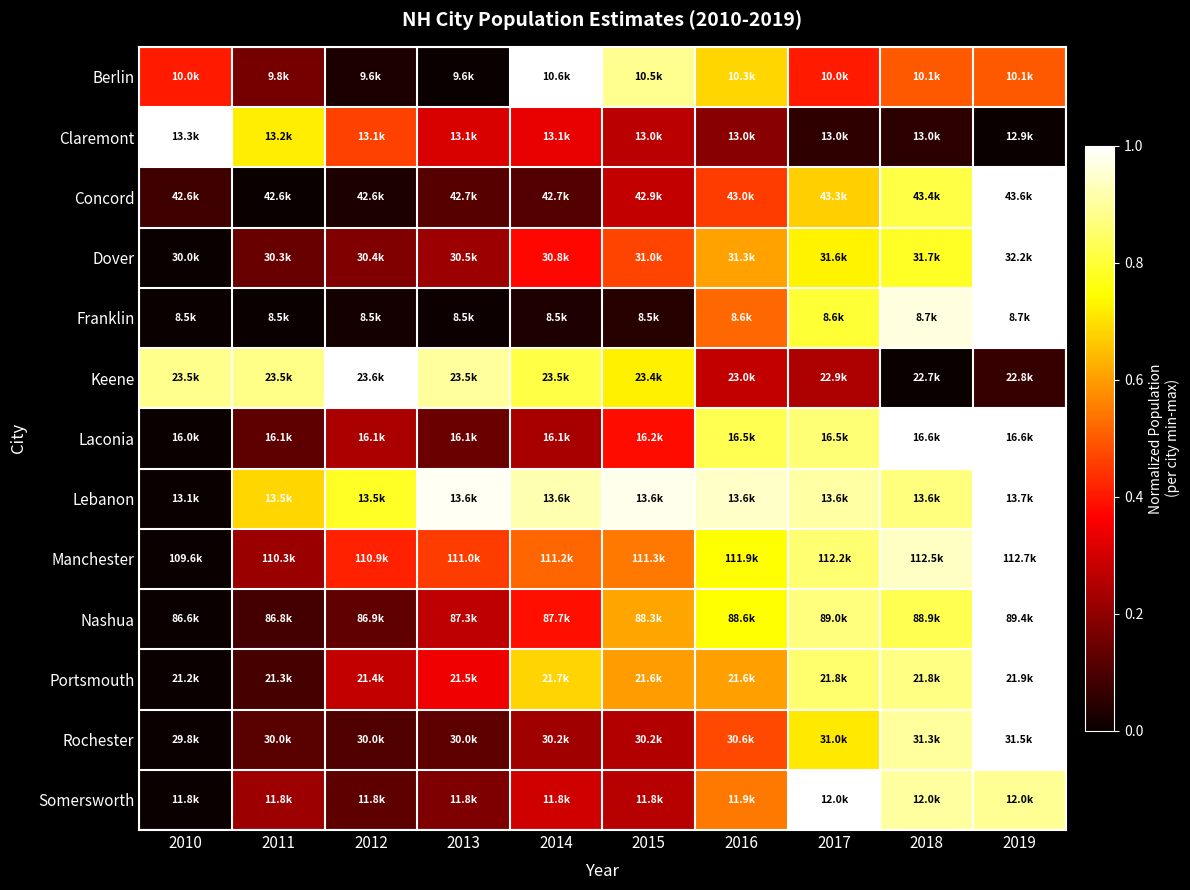

Reading left to right, list all the values displayed in this chart.

Berlin: 2010=0.4	2011=0.2	2012=0.0	2013=0.0	2014=1.0	2015=0.9	2016=0.7	2017=0.4	2018=0.5	2019=0.5
Claremont: 2010=1.0	2011=0.7	2012=0.5	2013=0.3	2014=0.3	2015=0.3	2016=0.2	2017=0.1	2018=0.1	2019=0.0
Concord: 2010=0.1	2011=0.0	2012=0.0	2013=0.1	2014=0.1	2015=0.3	2016=0.5	2017=0.7	2018=0.8	2019=1.0
Dover: 2010=0.0	2011=0.1	2012=0.2	2013=0.2	2014=0.4	2015=0.5	2016=0.6	2017=0.7	2018=0.8	2019=1.0
Franklin: 2010=0.0	2011=0.0	2012=0.0	2013=0.0	2014=0.0	2015=0.0	2016=0.5	2017=0.8	2018=1.0	2019=1.0
Keene: 2010=0.9	2011=0.9	2012=1.0	2013=0.9	2014=0.8	2015=0.7	2016=0.3	2017=0.2	2018=0.0	2019=0.1
Laconia: 2010=0.0	2011=0.1	2012=0.2	2013=0.1	2014=0.2	2015=0.4	2016=0.8	2017=0.9	2018=1.0	2019=1.0
Lebanon: 2010=0.0	2011=0.7	2012=0.8	2013=1.0	2014=0.9	2015=1.0	2016=0.9	2017=0.9	2018=0.9	2019=1.0
Manchester: 2010=0.0	2011=0.2	2012=0.4	2013=0.5	2014=0.5	2015=0.5	2016=0.7	2017=0.9	2018=0.9	2019=1.0
Nashua: 2010=0.0	2011=0.1	2012=0.1	2013=0.3	2014=0.4	2015=0.6	2016=0.7	2017=0.9	2018=0.8	2019=1.0
Portsmouth: 2010=0.0	2011=0.1	2012=0.3	2013=0.3	2014=0.7	2015=0.6	2016=0.6	2017=0.9	2018=0.9	2019=1.0
Rochester: 2010=0.0	2011=0.1	2012=0.1	2013=0.1	2014=0.2	2015=0.3	2016=0.5	2017=0.7	2018=0.9	2019=1.0
Somersworth: 2010=0.0	2011=0.2	2012=0.1	2013=0.2	2014=0.3	2015=0.3	2016=0.5	2017=1.0	2018=0.9	2019=0.9